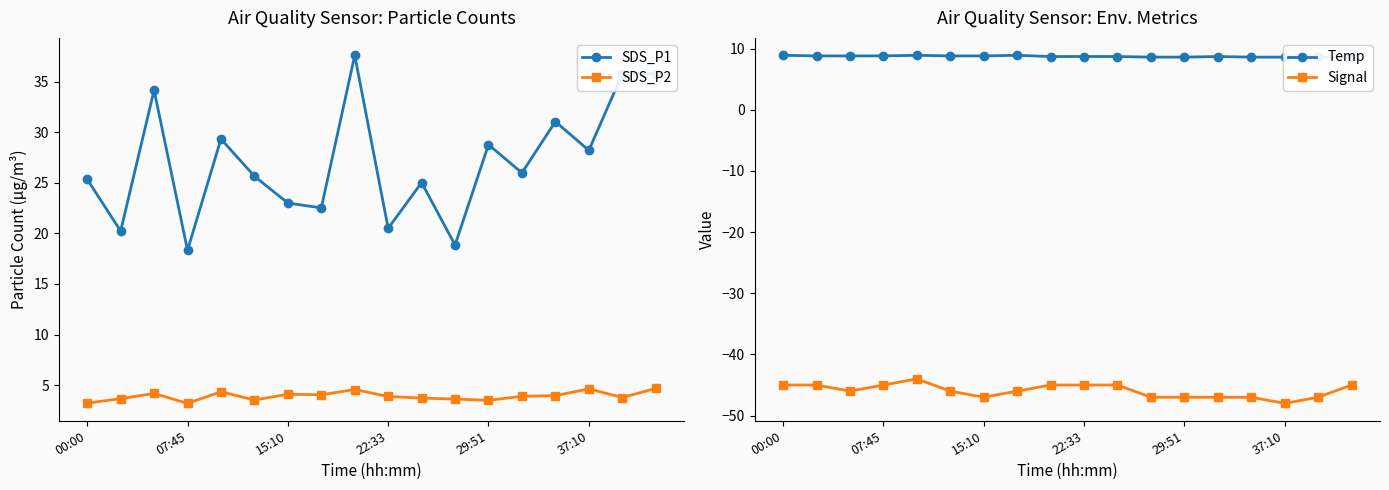

The value of Temp at 10 is 14.6. True or false?

False